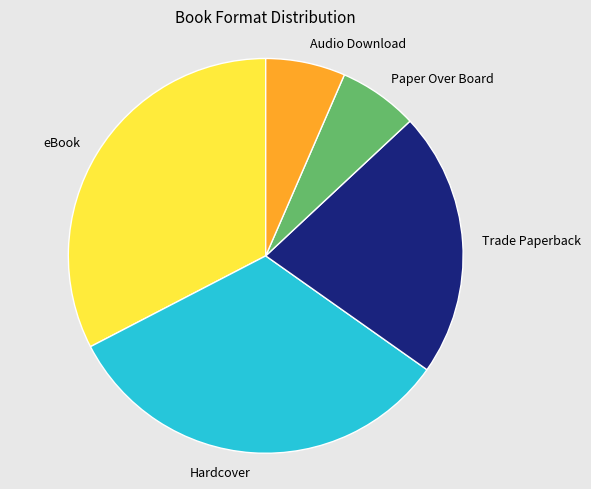

Combined, do Trade Paperback and eBook account for over 50%?

Yes